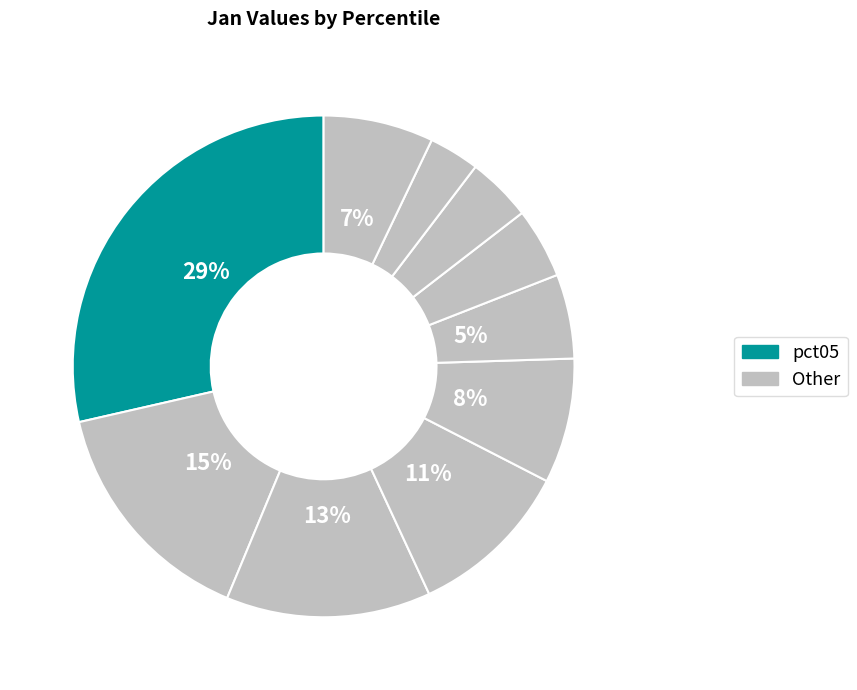

Does any single category account for the majority?

No